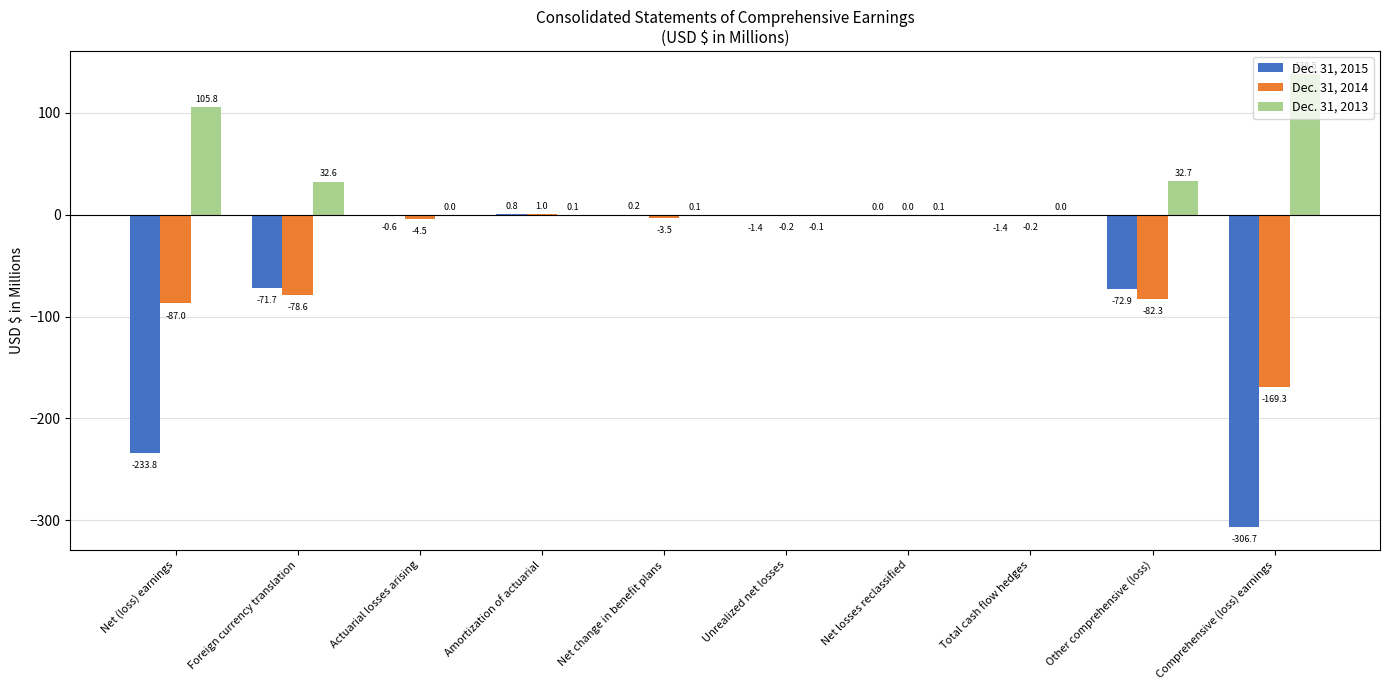

Which series has the largest total across all categories?

Dec. 31, 2013